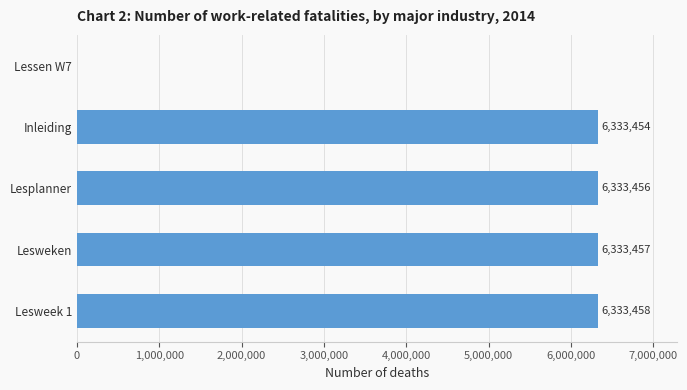

The chart shows a value of 6333457 at Lesweken. True or false?

True